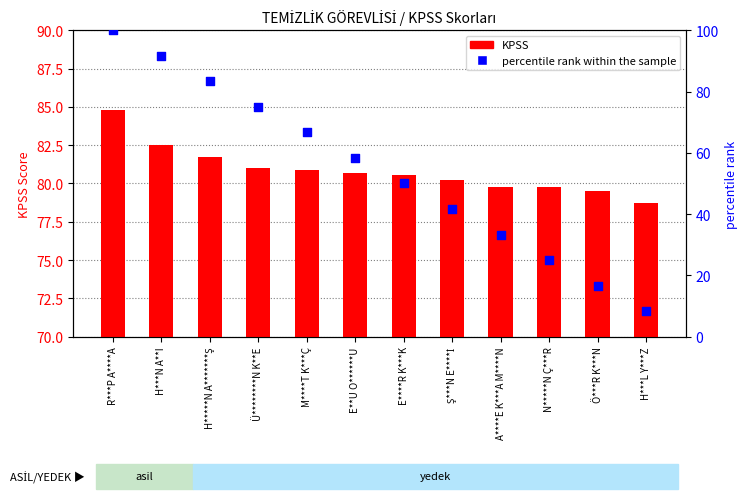

Which series reaches the minimum Y coordinate?

percentile rank within the sample